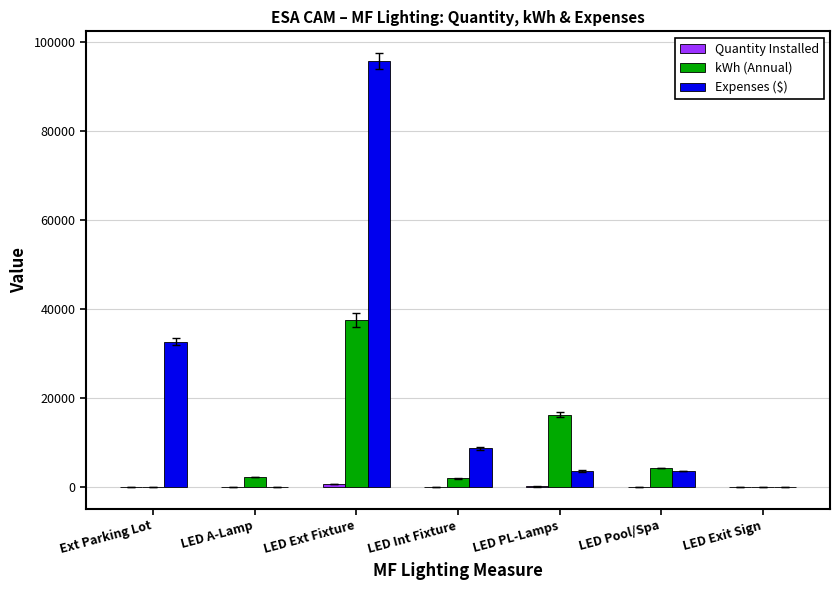

What is the difference between the Expenses ($) values at LED Ext Fixture and LED A-Lamp?

95746.2